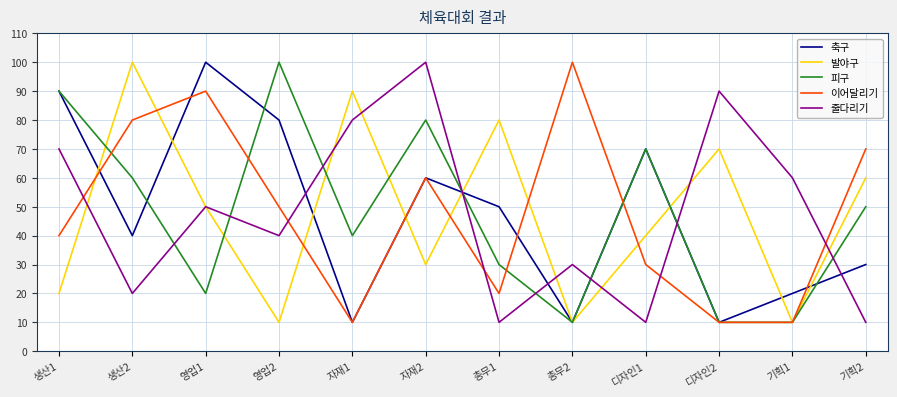

After their last crossing, which series has the higher values: 줄다리기 or 이어달리기?

이어달리기